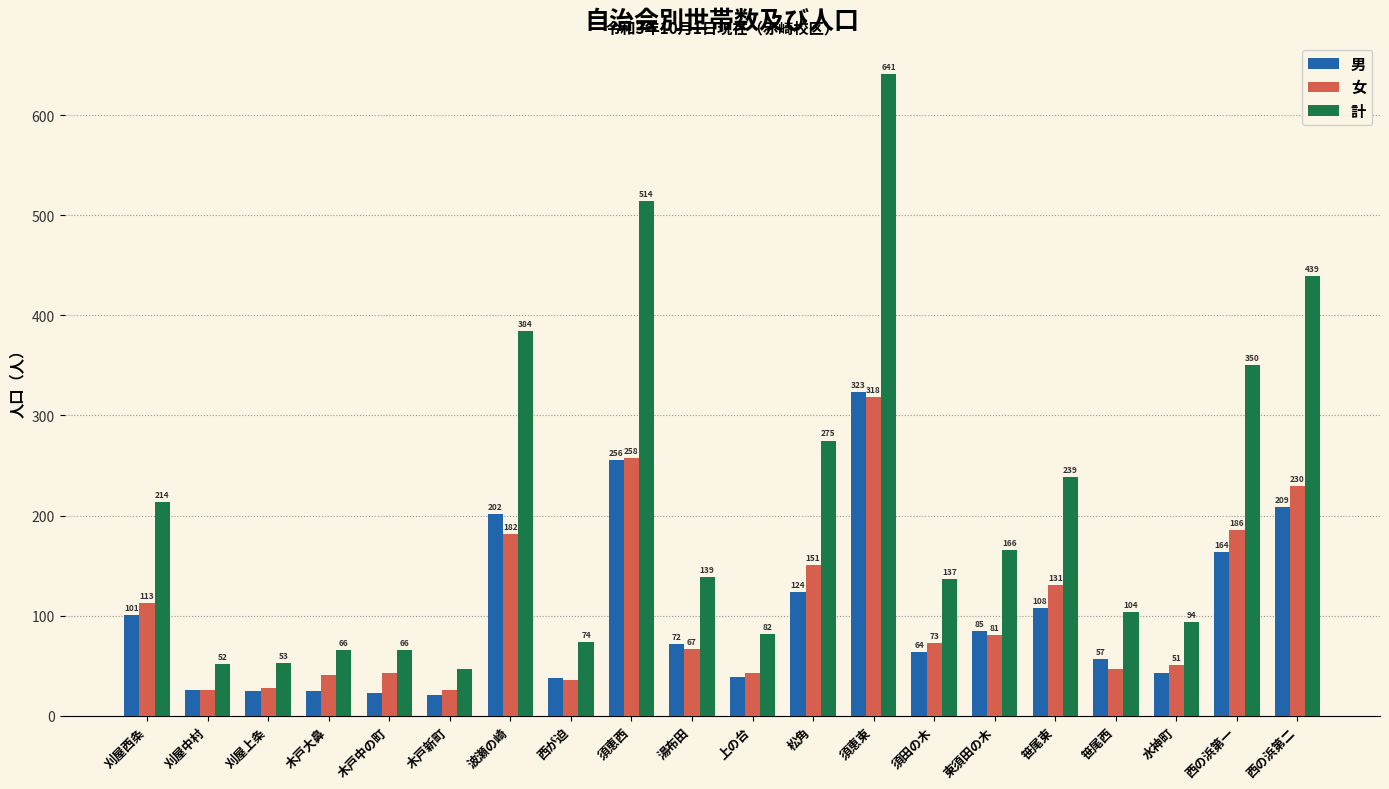

How many bars are there in each group?

3